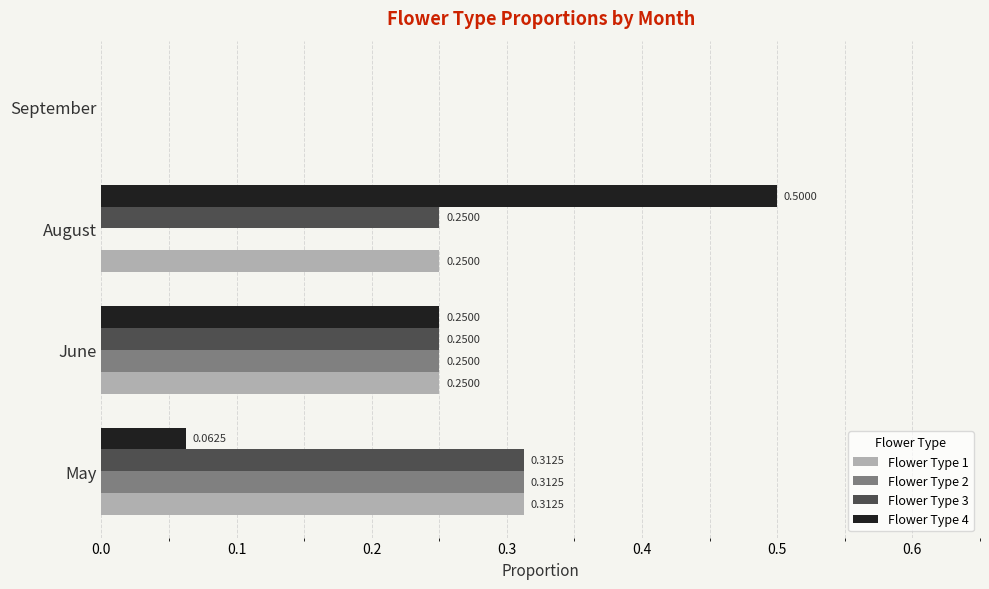

What is the sum of all Flower Type 2 values?

0.6